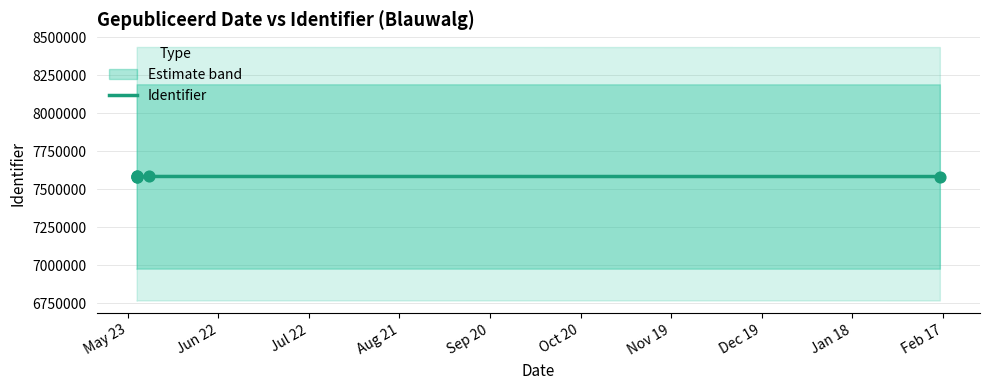

Between Jul 22 and May 23, which is larger?

Jul 22